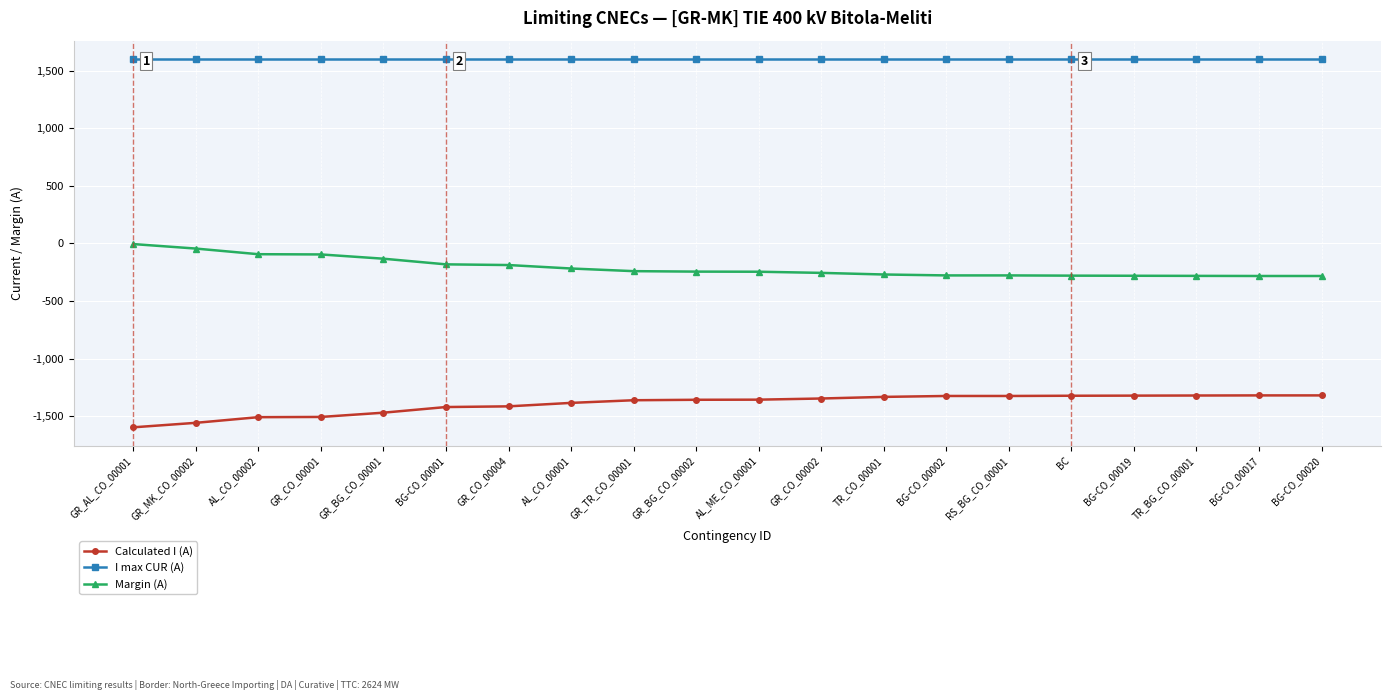

What position from the right is BG-CO_00001?

15